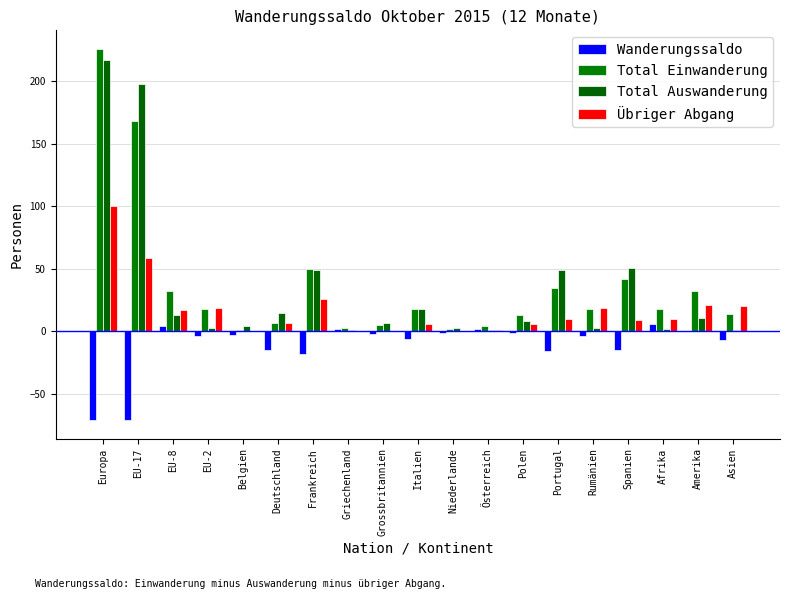

How many distinct data groups are displayed?

4